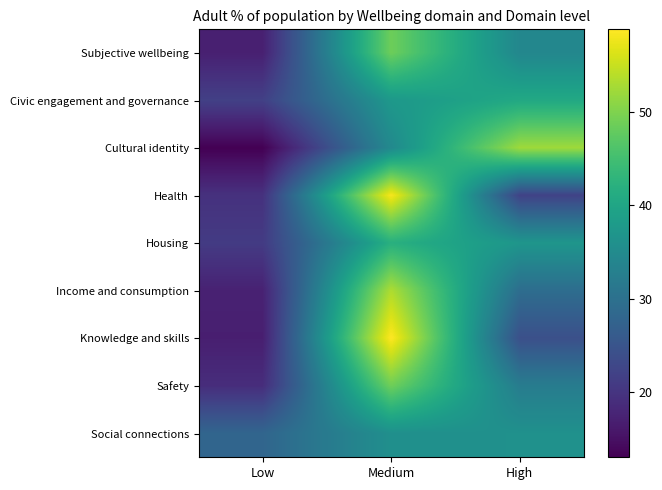

What is the total value across all series at High?

308.4